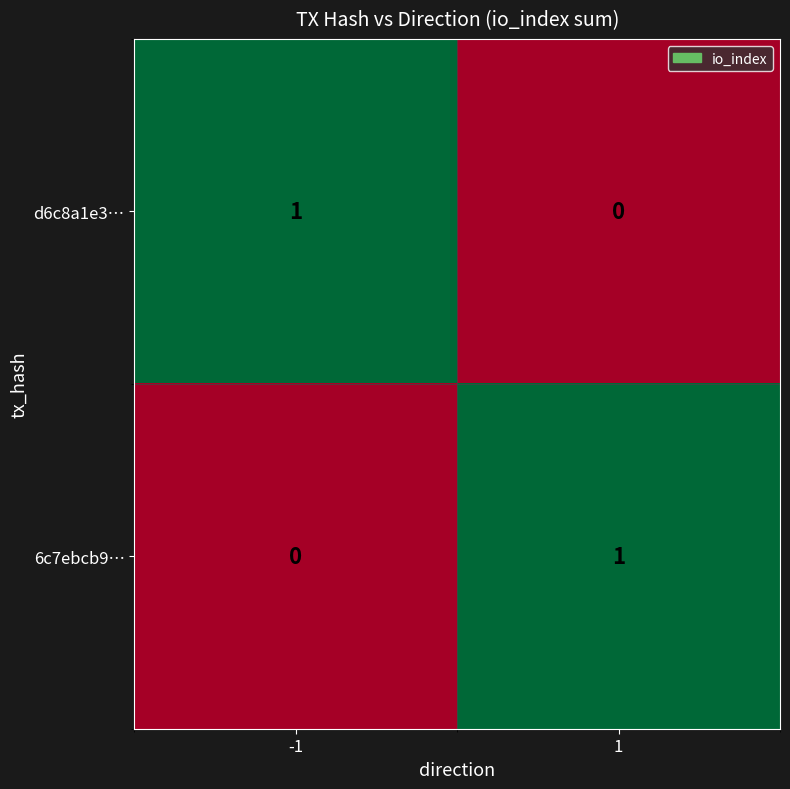

True or false: d6c8a1e3… has a value of 1 at -1.

True